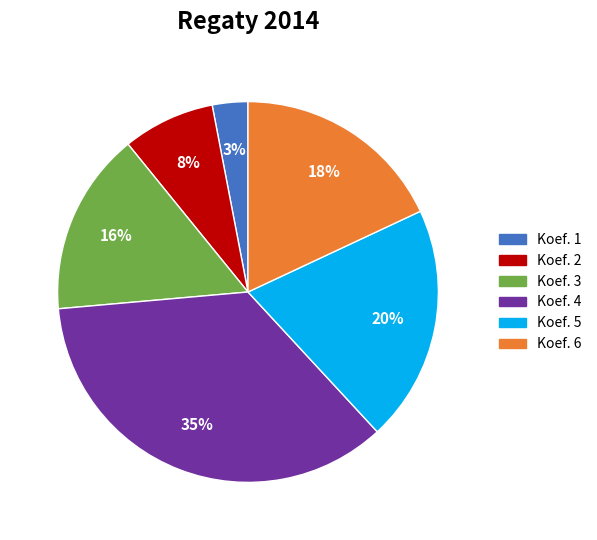

Which category has the biggest portion of the pie?

Koef. 4